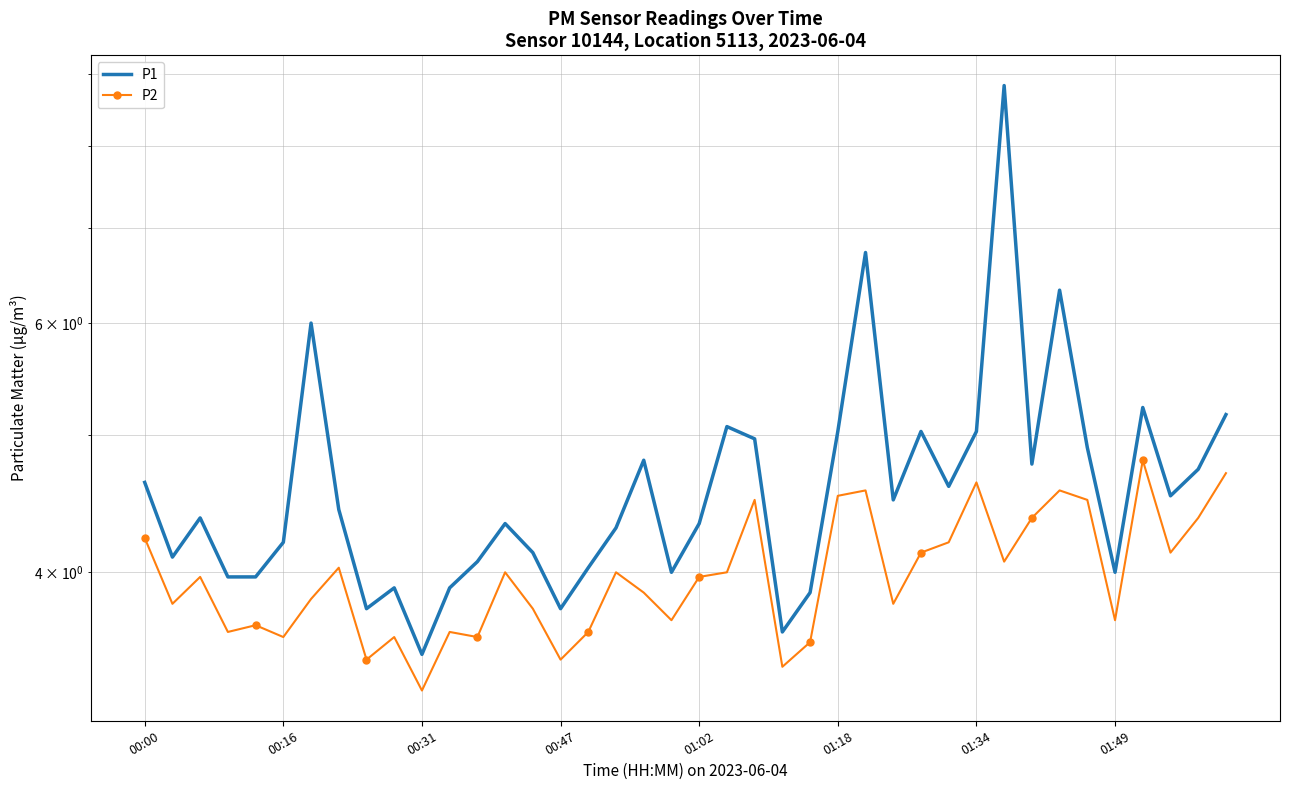

What is the value of the P2 point at the 22nd from the left?

4.0